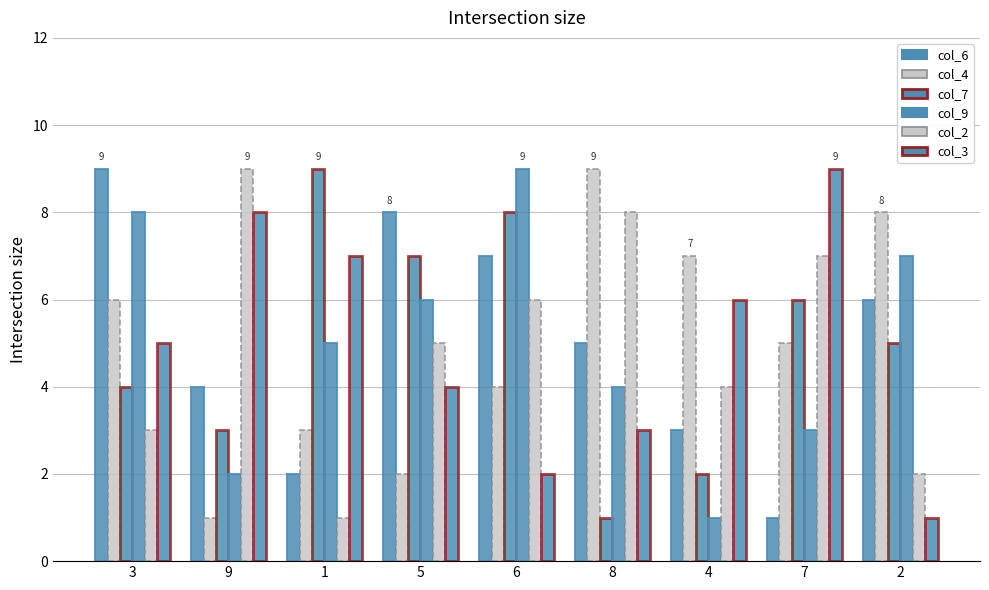

Between 3 and 9, which series saw the biggest shift?

col_9